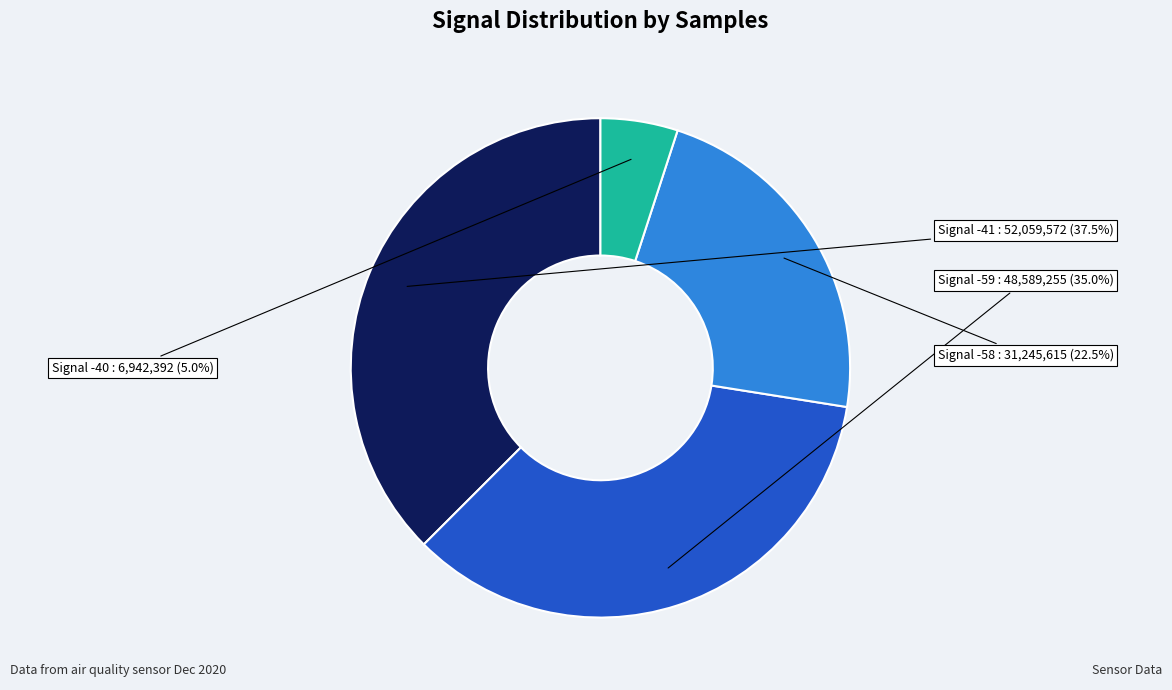

Does any single category account for the majority?

No